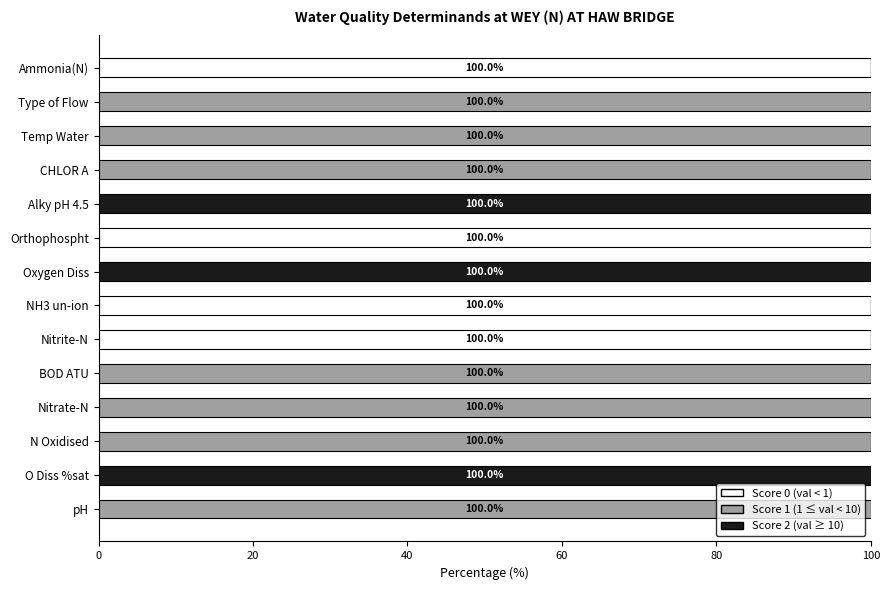

What is the total value across all series at Oxygen Diss?

100